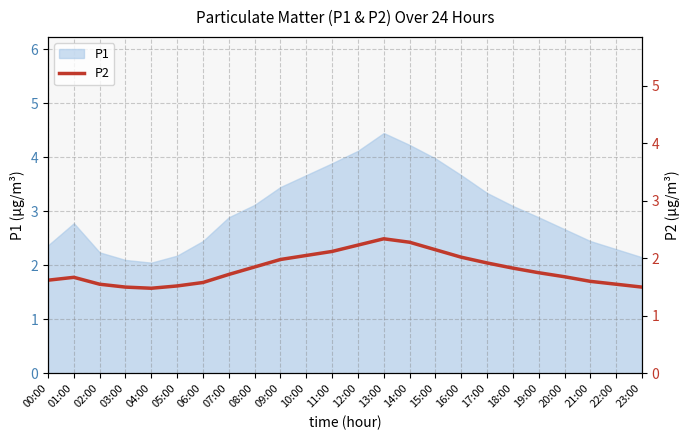

Which label corresponds to the largest value in the chart?

13:00